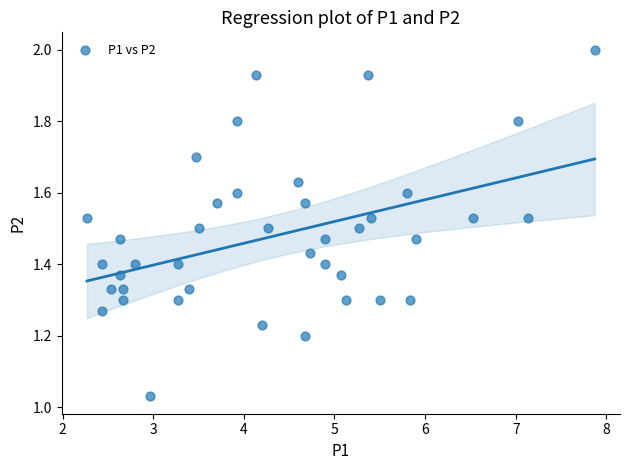

What is the range of X values (max minus min)?

5.6